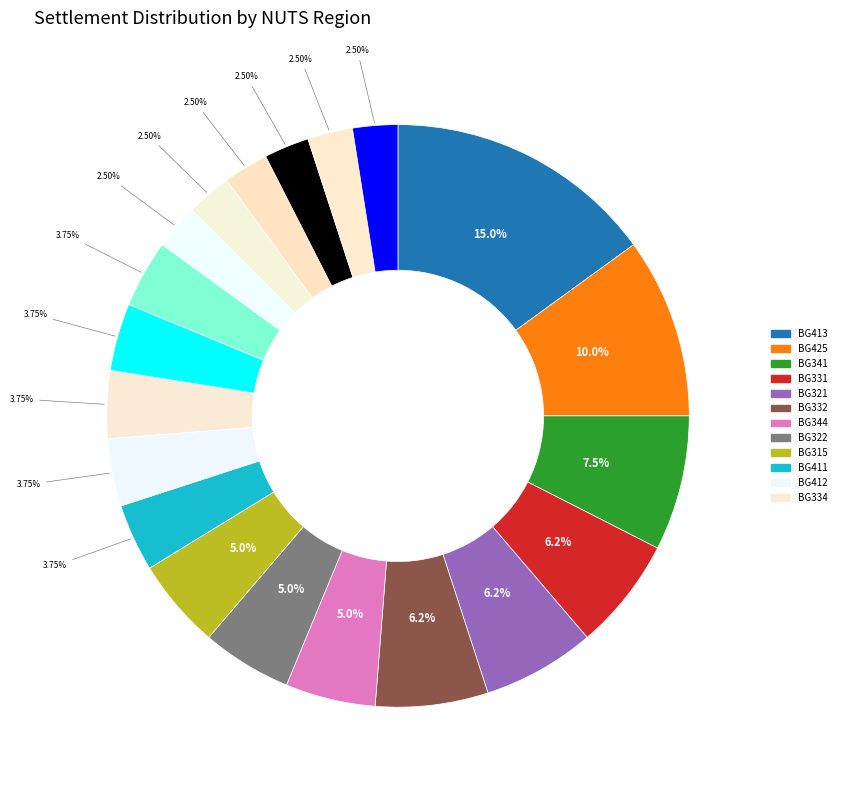

Count the number of slices in the pie.

20